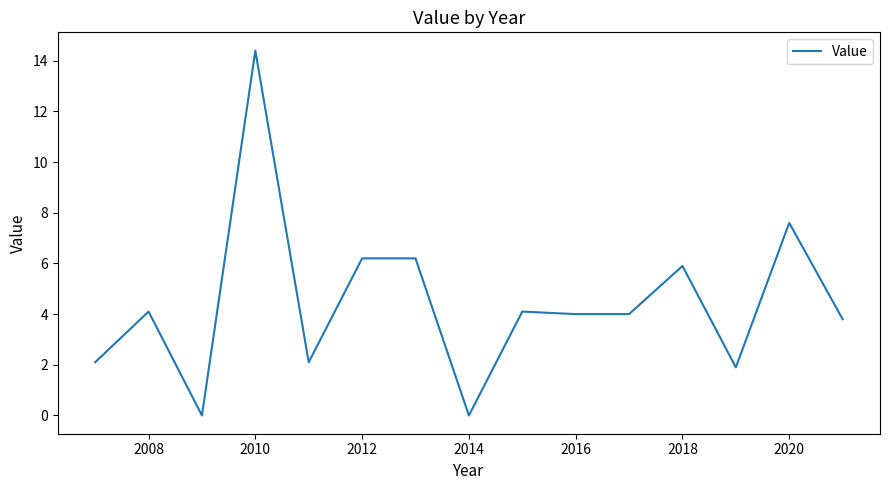

What is the greatest value displayed?

14.4